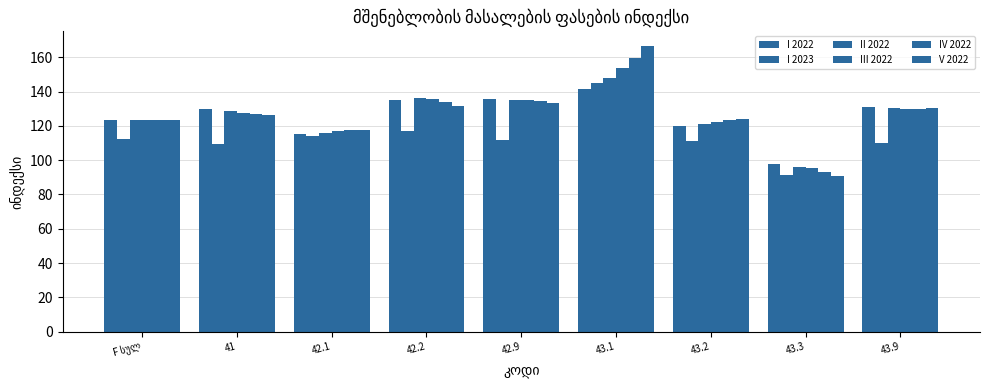

True or false: IV 2022 has a value of 130.1 at 43.9.

True